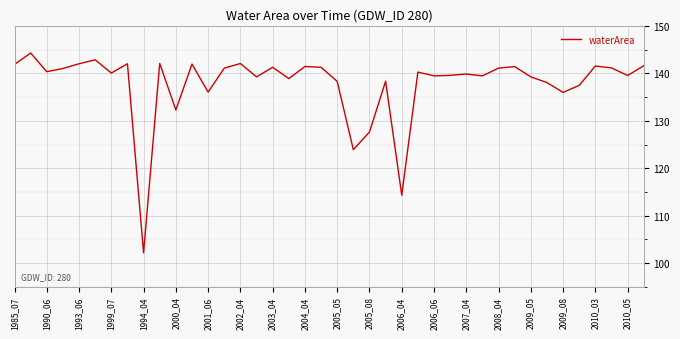

What is the difference between the maximum and minimum values?

42.1